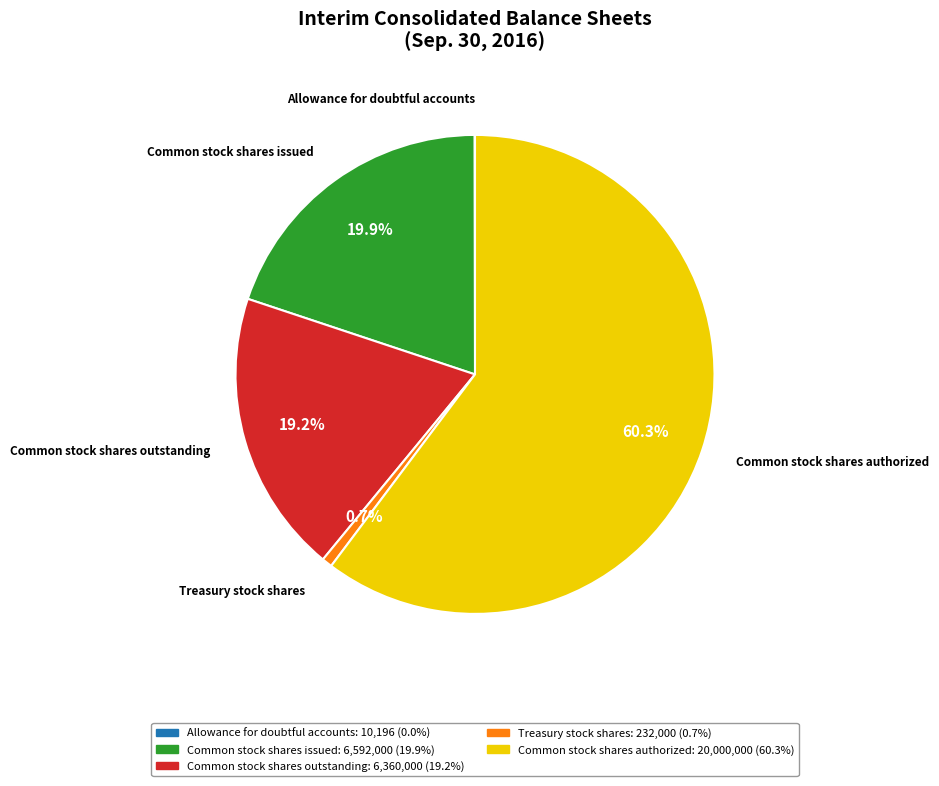

What percentage is the Treasury stock shares slice, to the nearest percent?

1%